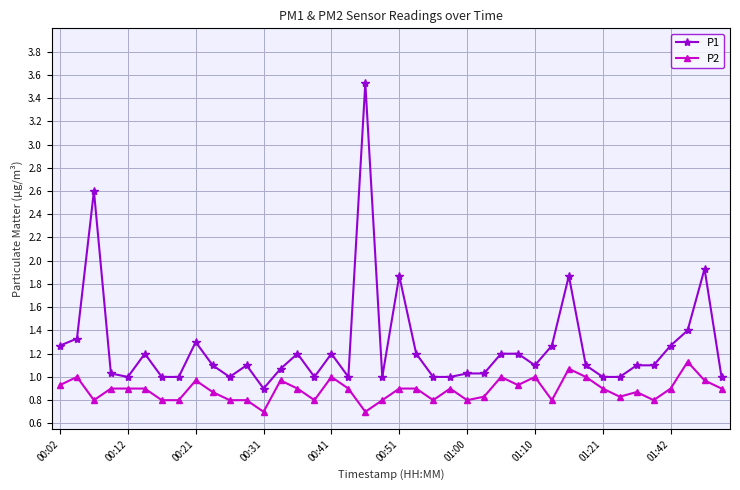

Is this an area chart (filled region under the line)?

No